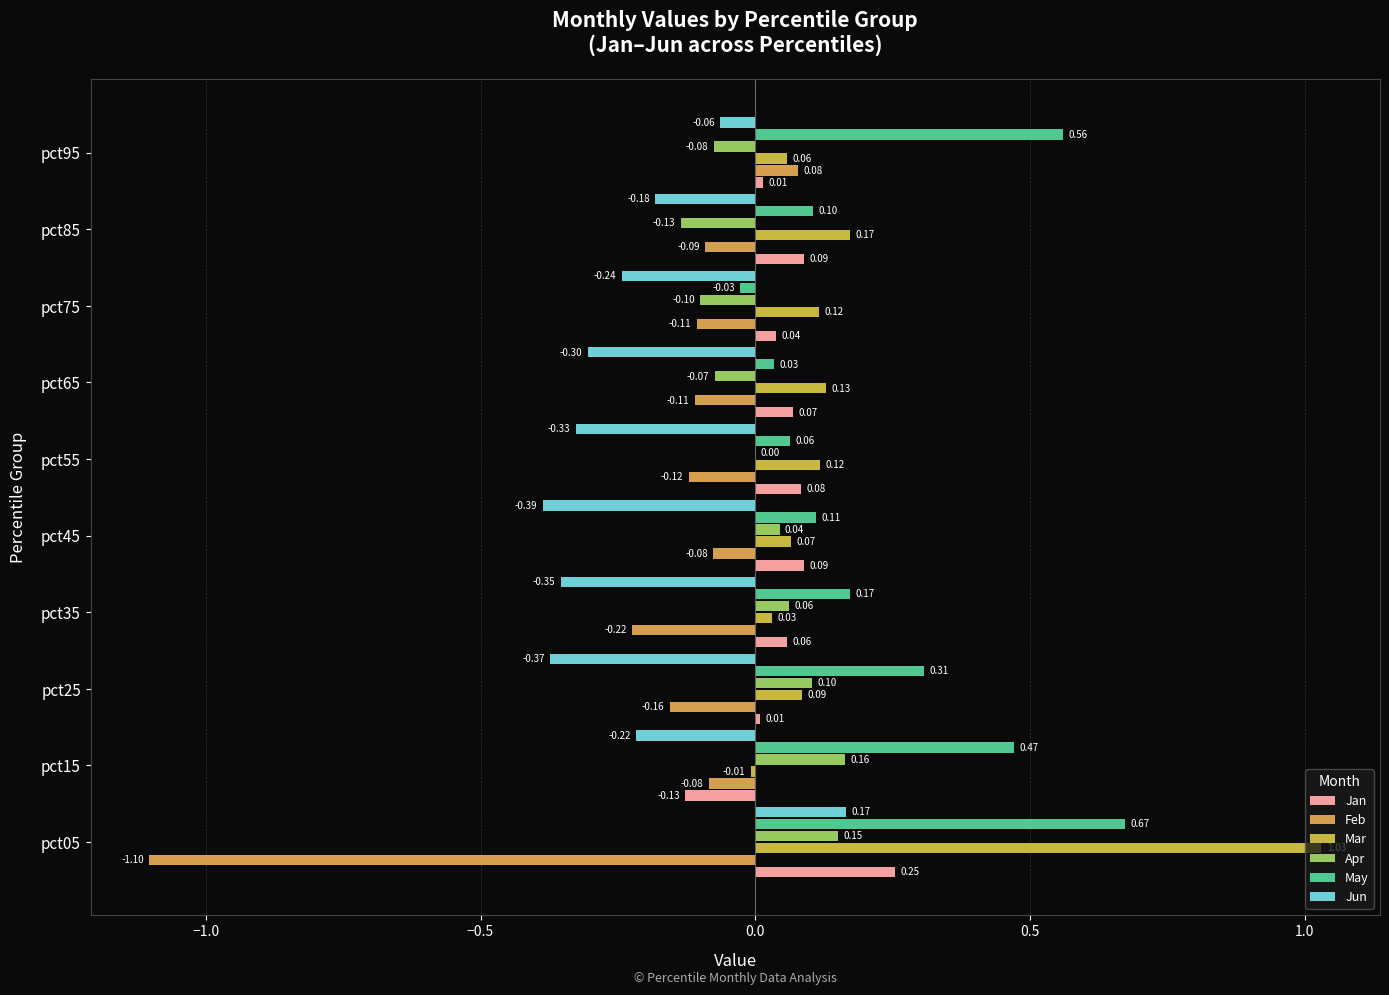

How many positive values does the Apr series have?

6